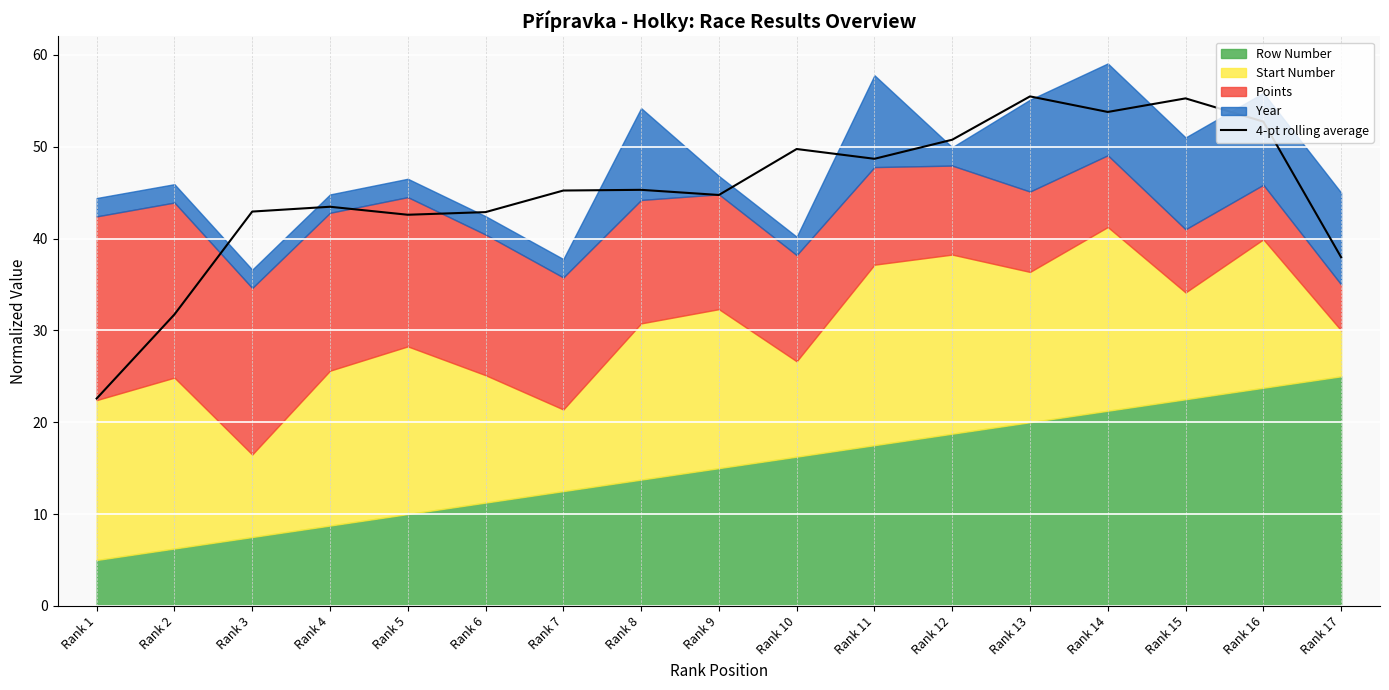

Which category has the lowest value across all series?

Rank 1